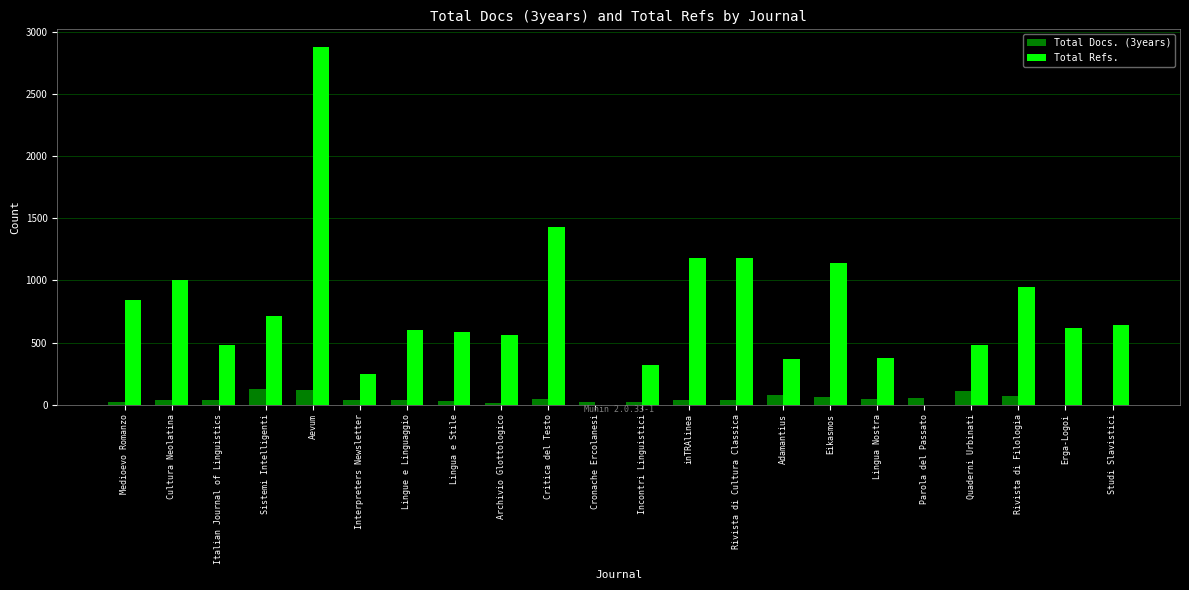

Which category has the highest value across all series?

Aevum